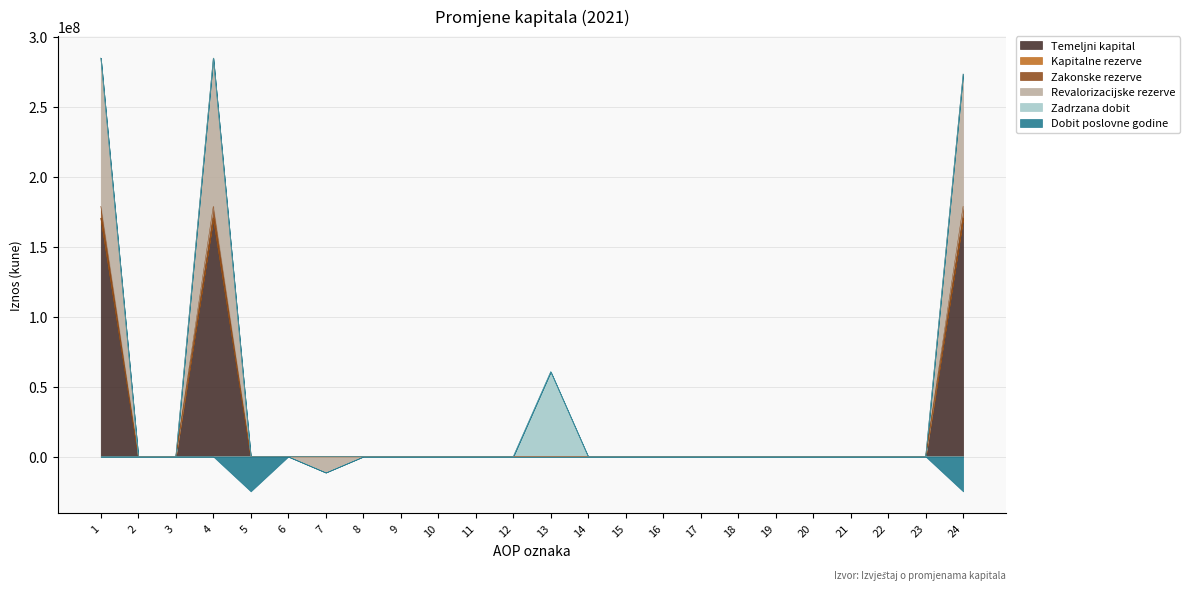

How many lines are shown in the chart?

3